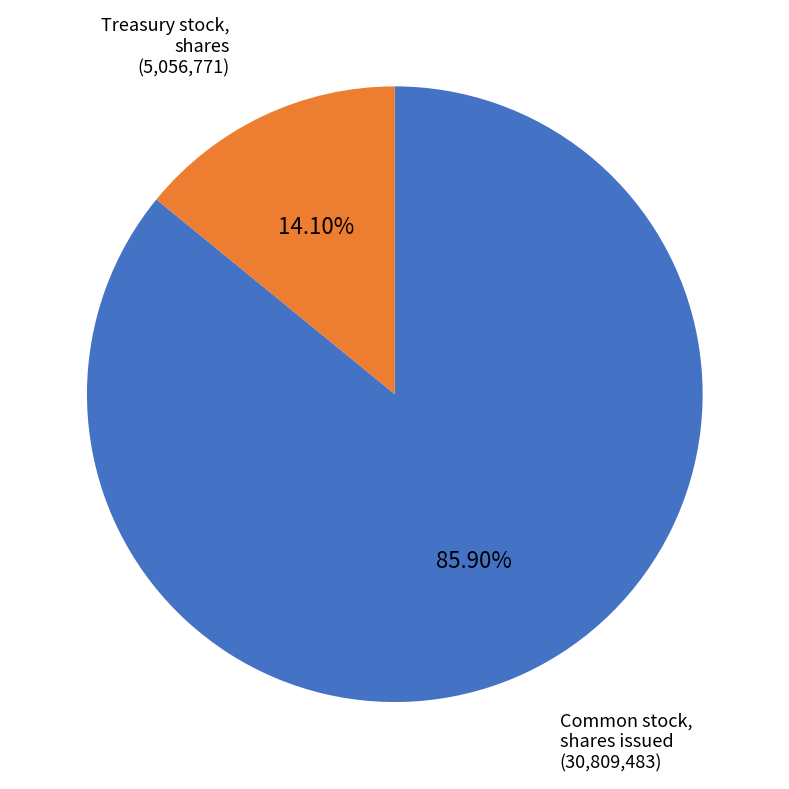

Is there any slice that represents more than half of the pie?

Yes